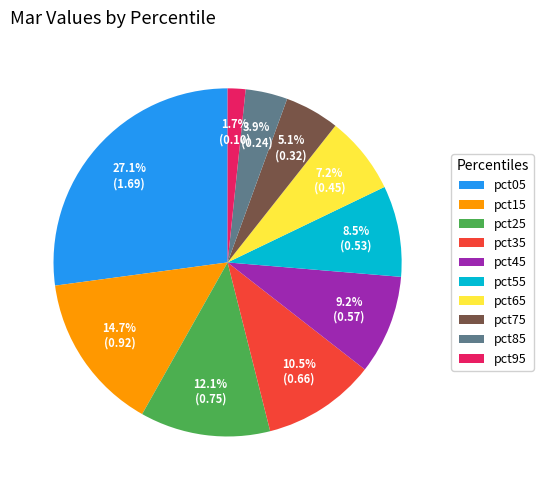

What percentage is the pct95 slice, to the nearest percent?

2%